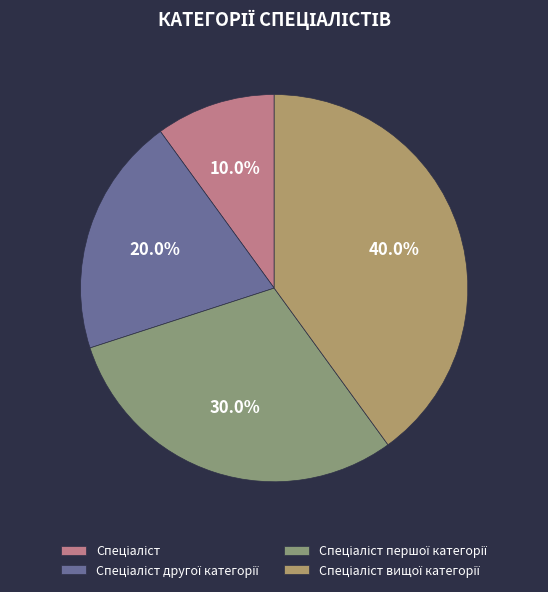

To the nearest percent, what is the difference between the largest and smallest slice percentages?

30%